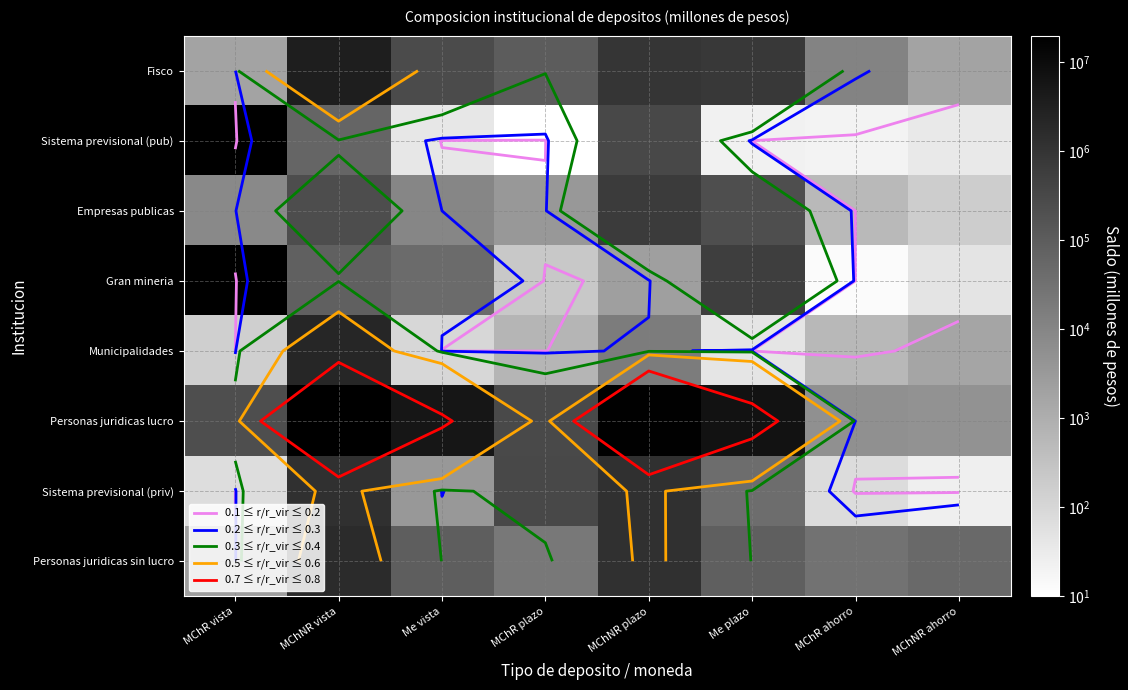

The Fisco series shows 4646126.4 at MChNR vista. True or false?

False